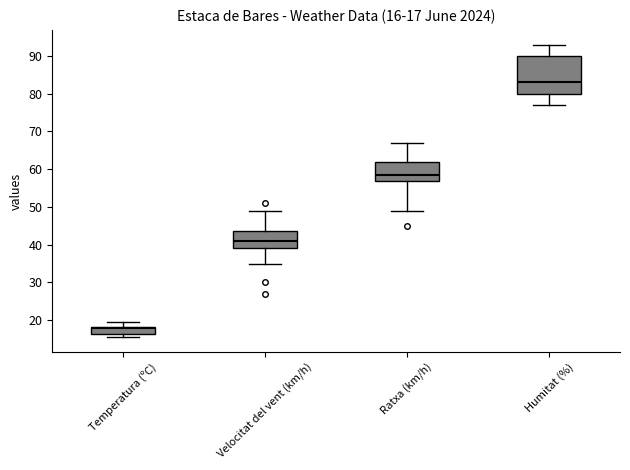

Comparing the boxes themselves (not the whiskers), which one is the tallest?

Humitat (%)